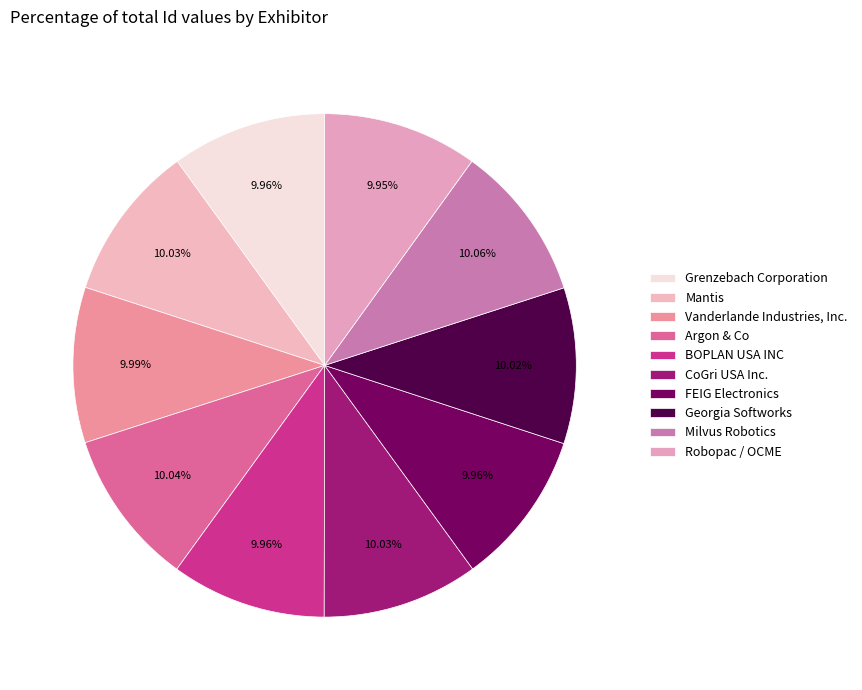

How many slices are in this pie chart?

10